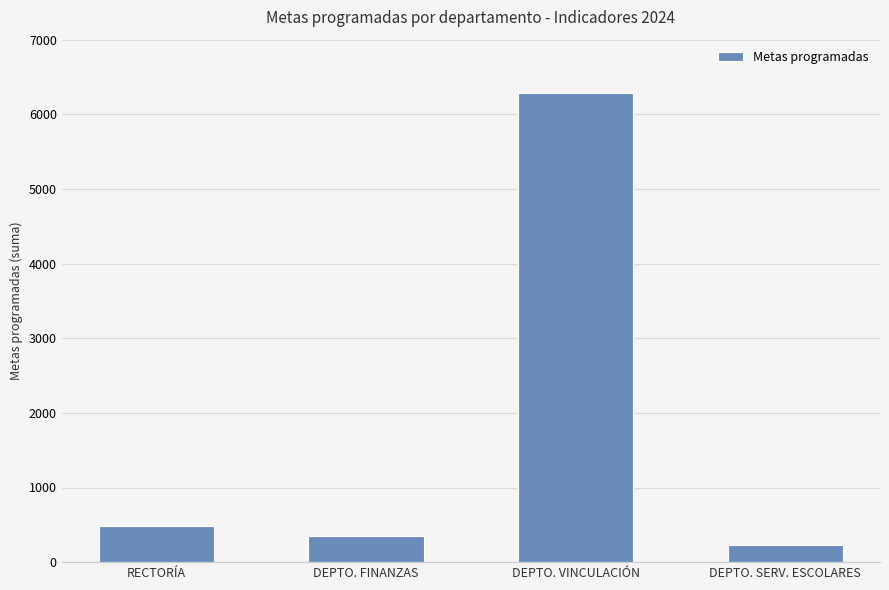

Between DEPTO. VINCULACIÓN and DEPTO. FINANZAS, which is larger?

DEPTO. VINCULACIÓN